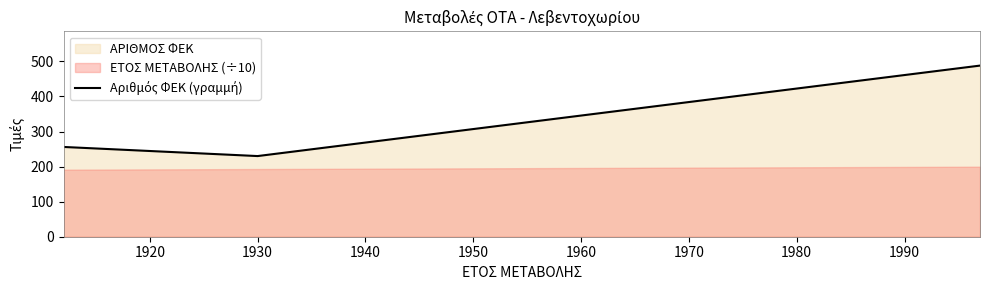

Reading left to right, extract all data points from this chart.

256	230	488